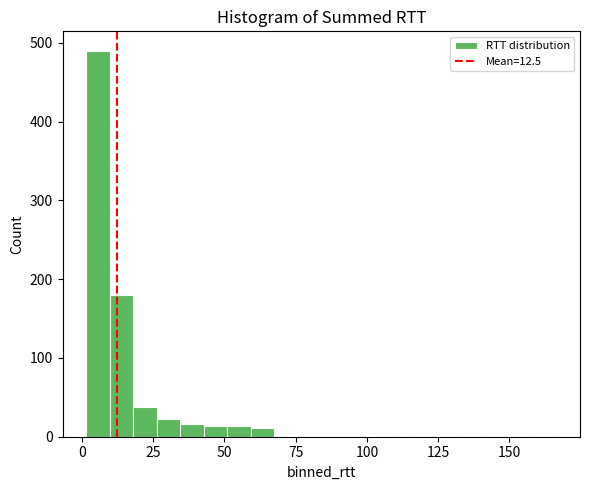

Read against the x-axis, roughly where is the centre of the tallest bar?

5